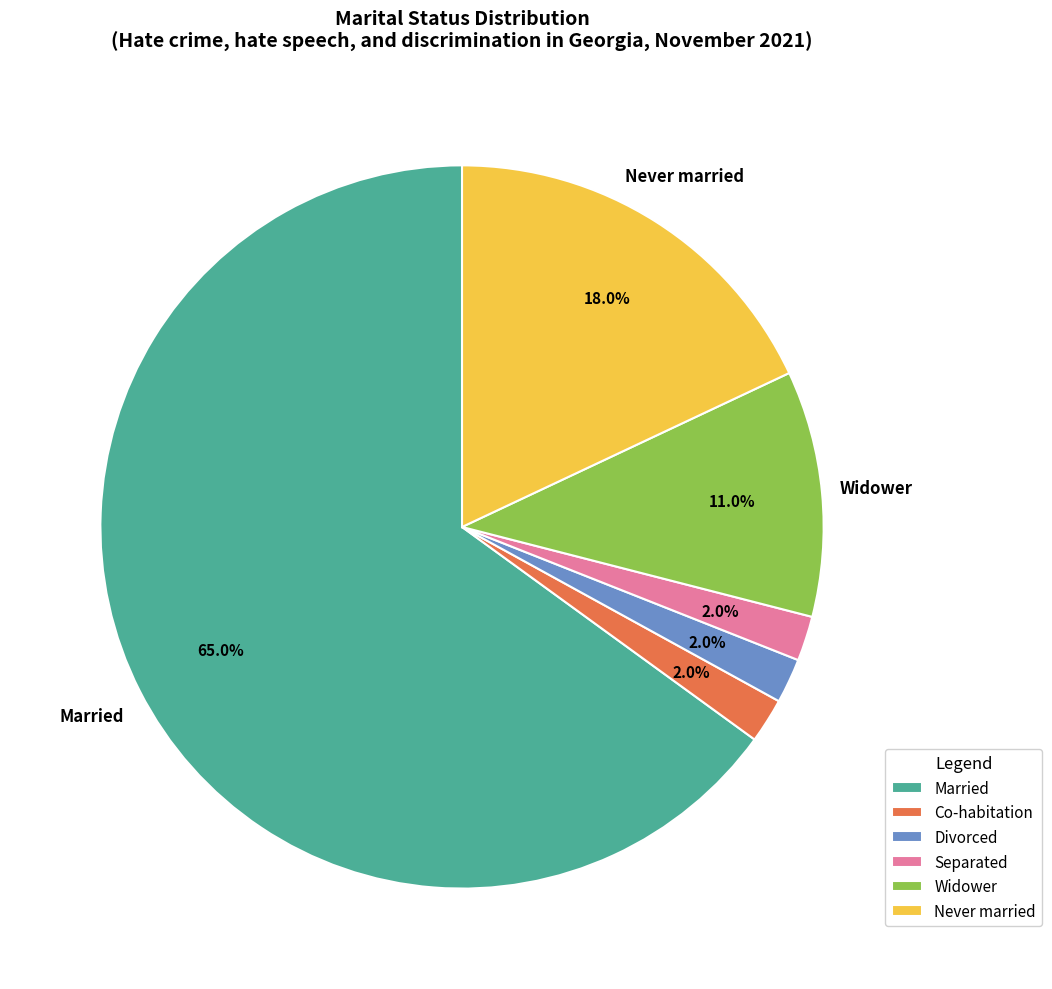

Does any single category account for the majority?

Yes